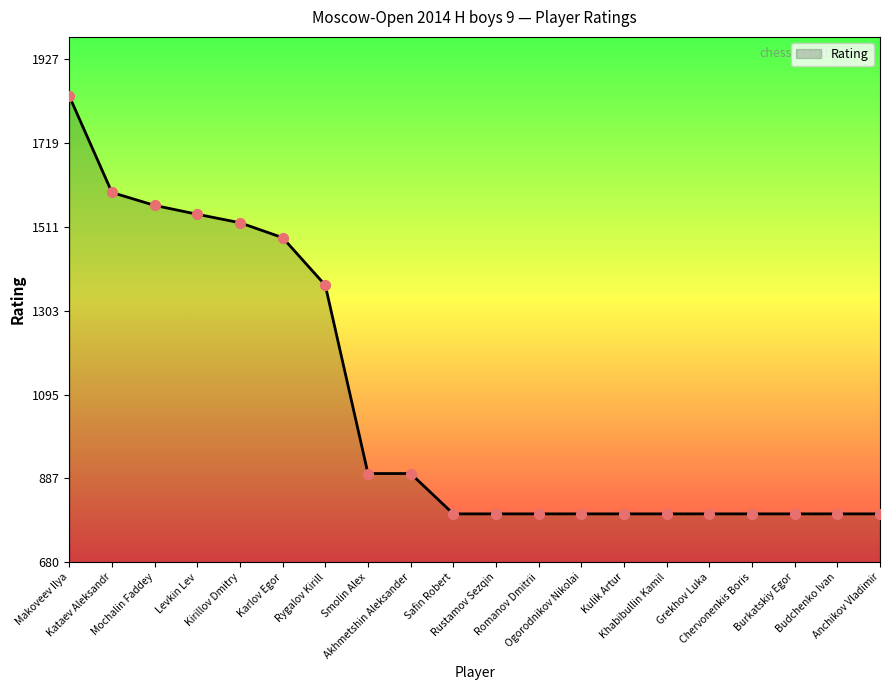

Between Budchenko Ivan and Kirillov Dmitry, which is larger?

Kirillov Dmitry